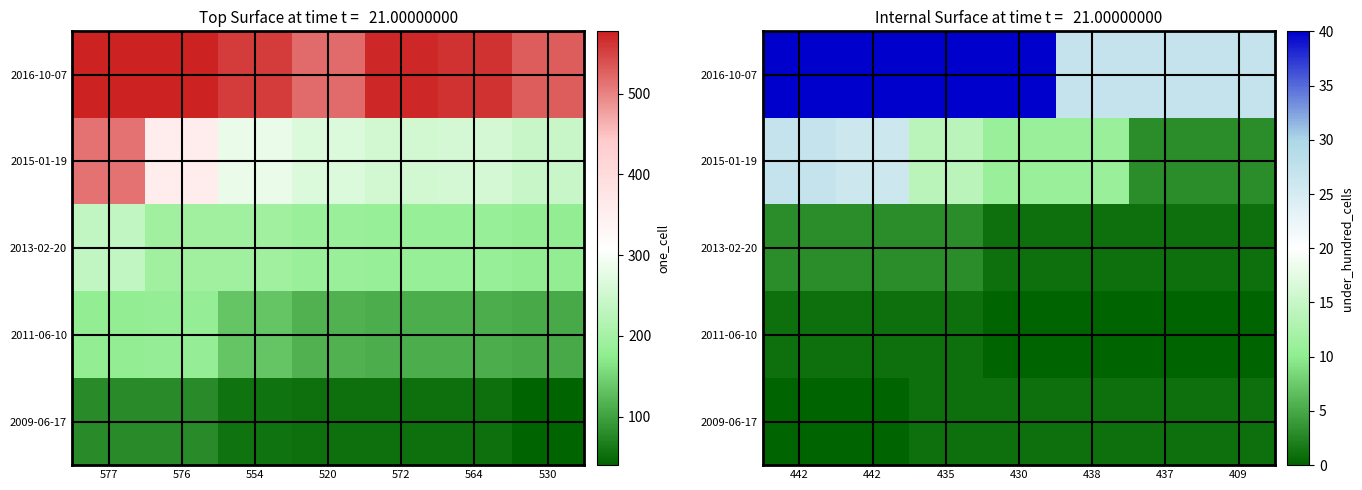

What is the greatest value displayed?

40